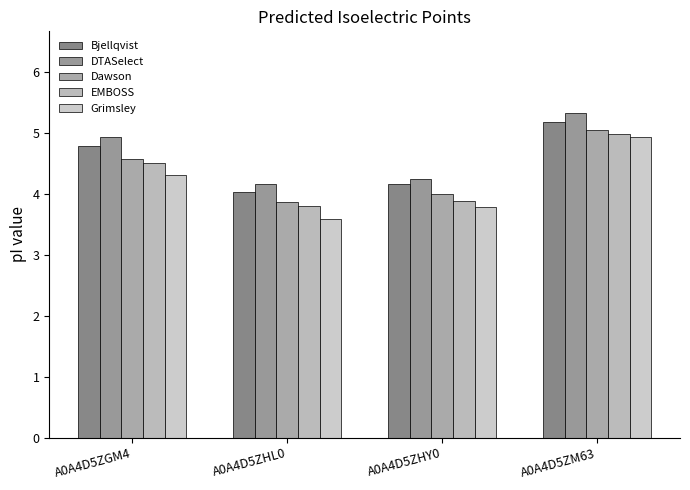

Rank the series by their maximum value, from highest to lowest.

DTASelect, Bjellqvist, Dawson, EMBOSS, Grimsley